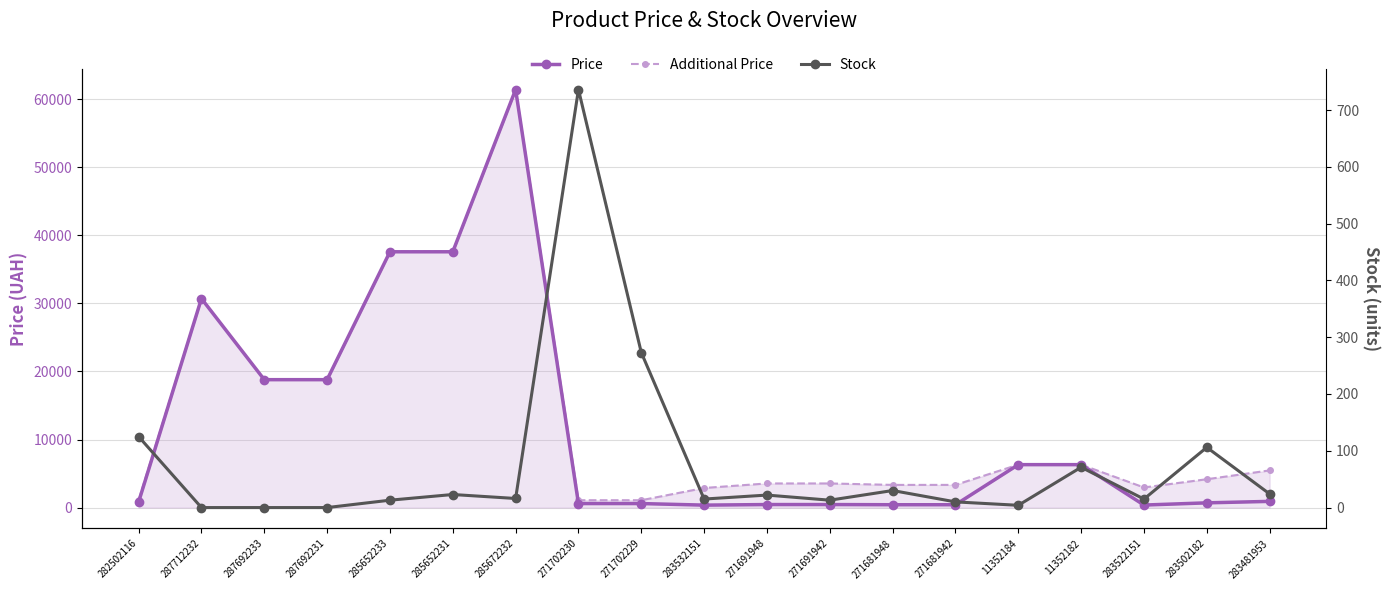

What is the total value across all series at 287692231?

37593.6